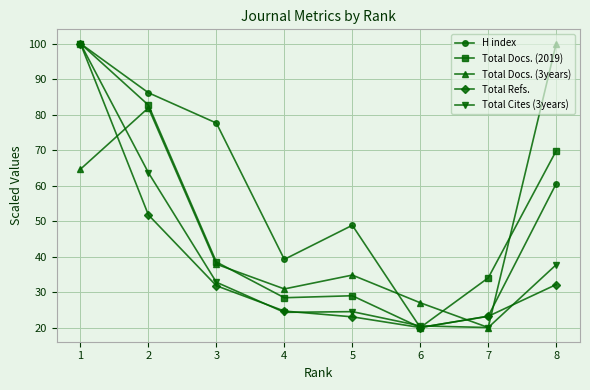

At which label does H index reach its peak?

1